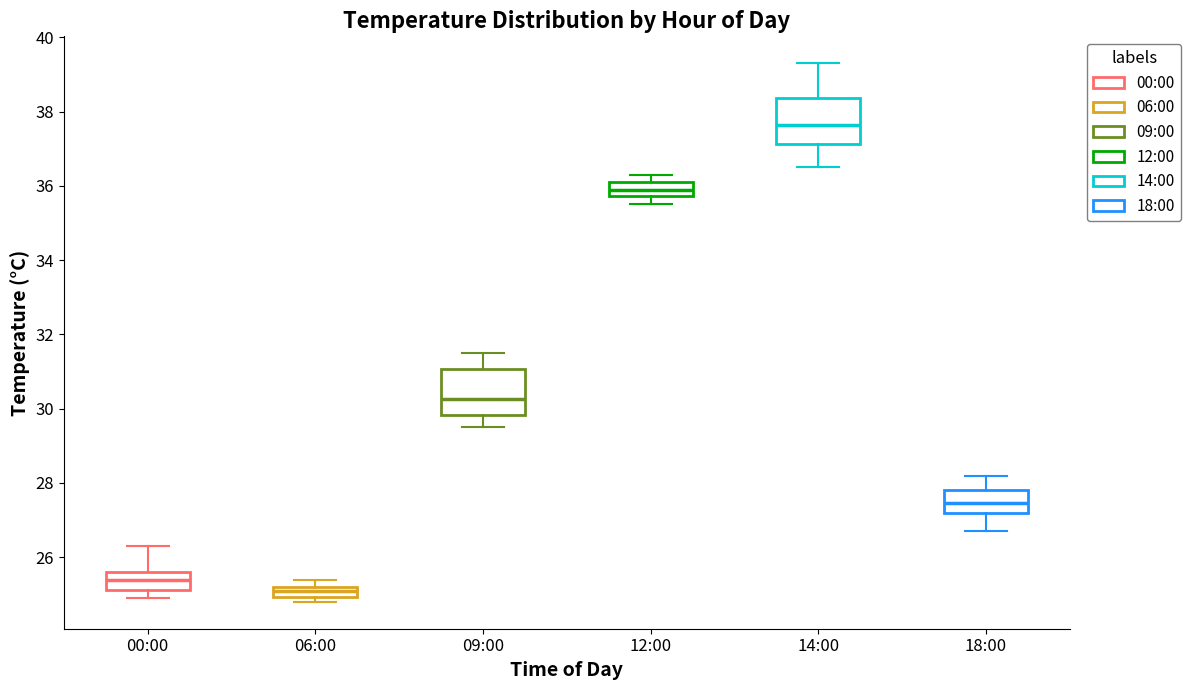

Where does the lower whisker of the box for 09:00 end on the y-axis? The values are not printed on the chart, so give them approximately, as read against the axis.

29.6